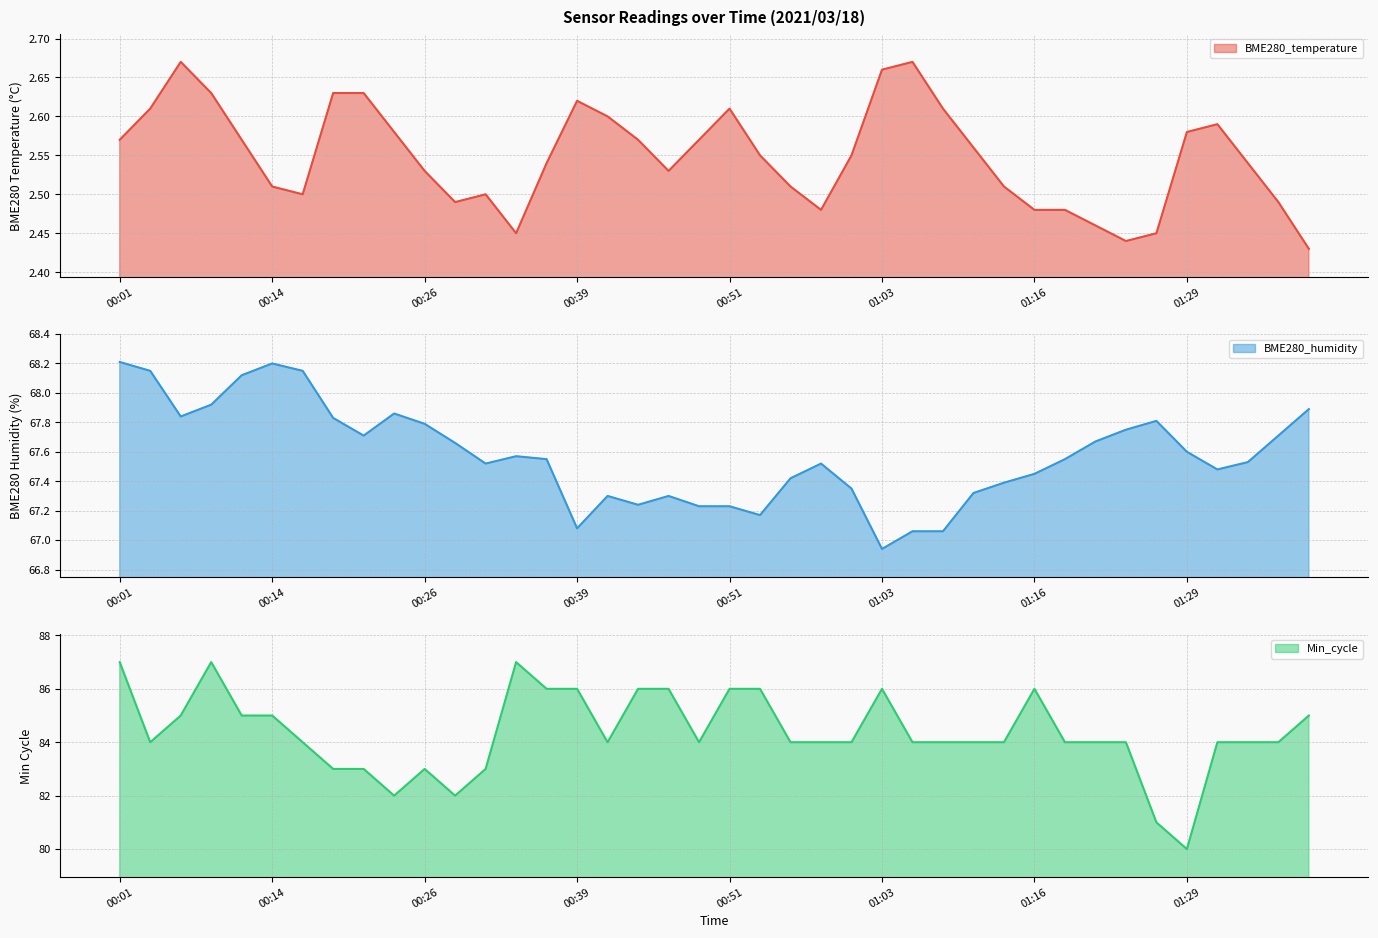

The value of BME280_temperature at 01:31 is 1.4. True or false?

False